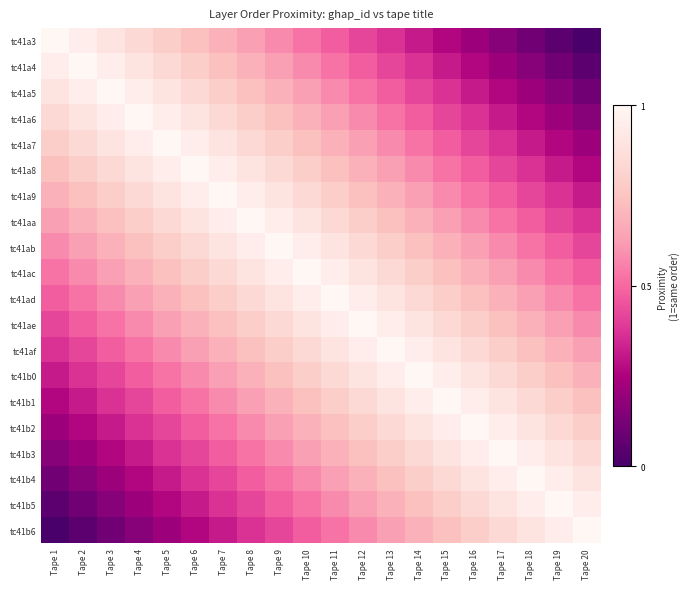

Count the number of categories in the chart.

20